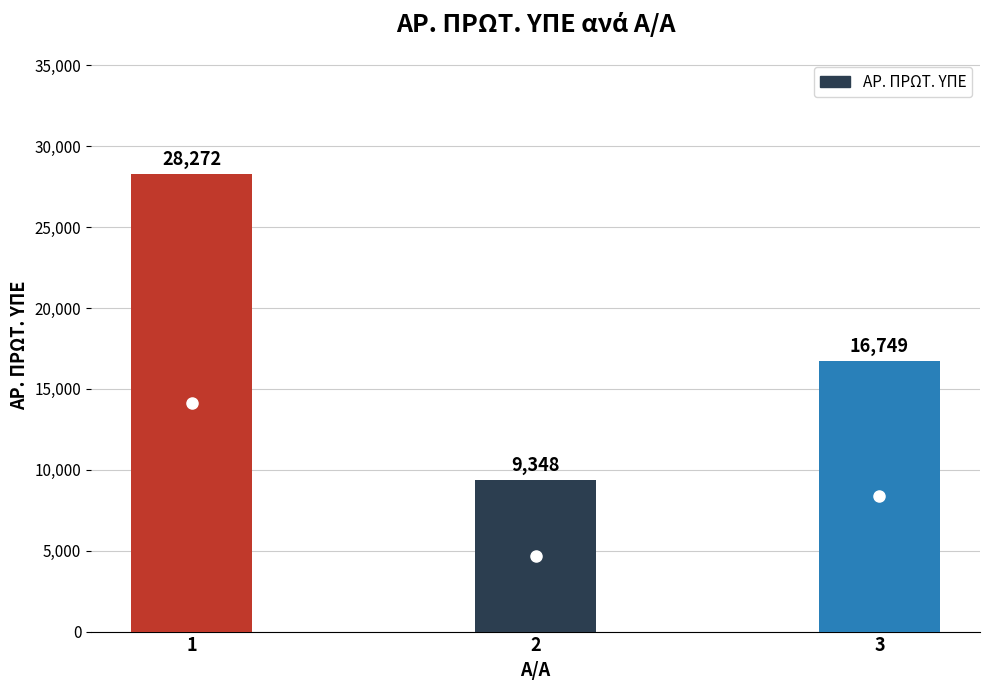

What is the average value?

18123